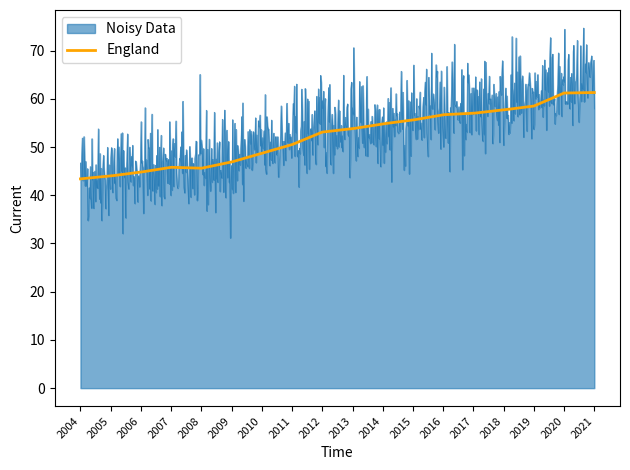

Rank the series by their maximum value, from lowest to highest.

England, Noisy Data